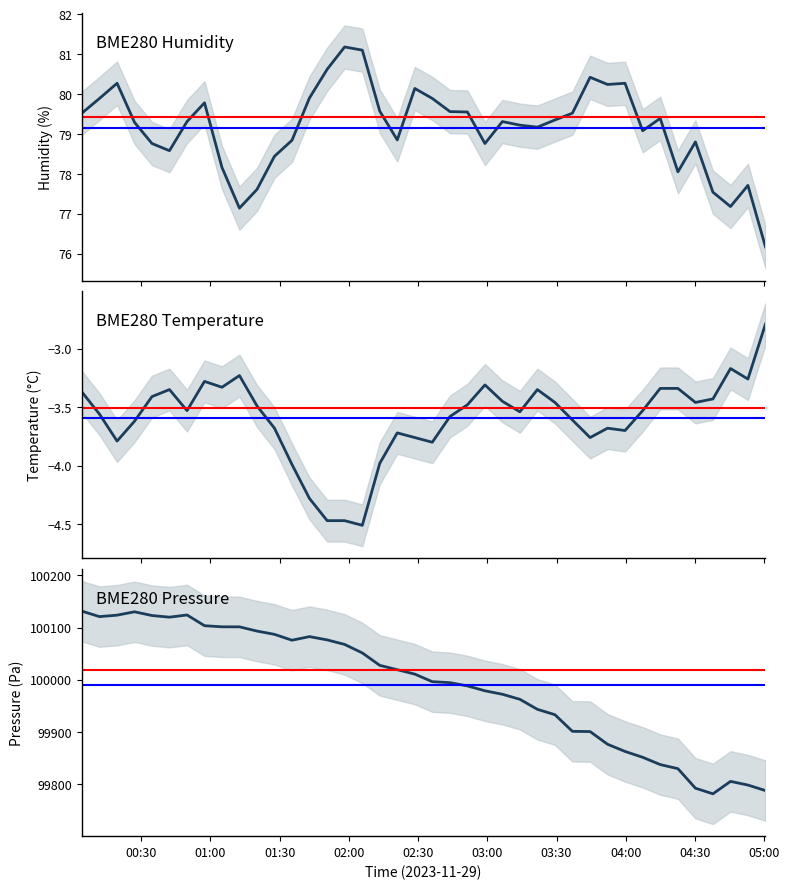

True or false: BME280 Pressure and BME280 Humidity intersect in this chart.

False